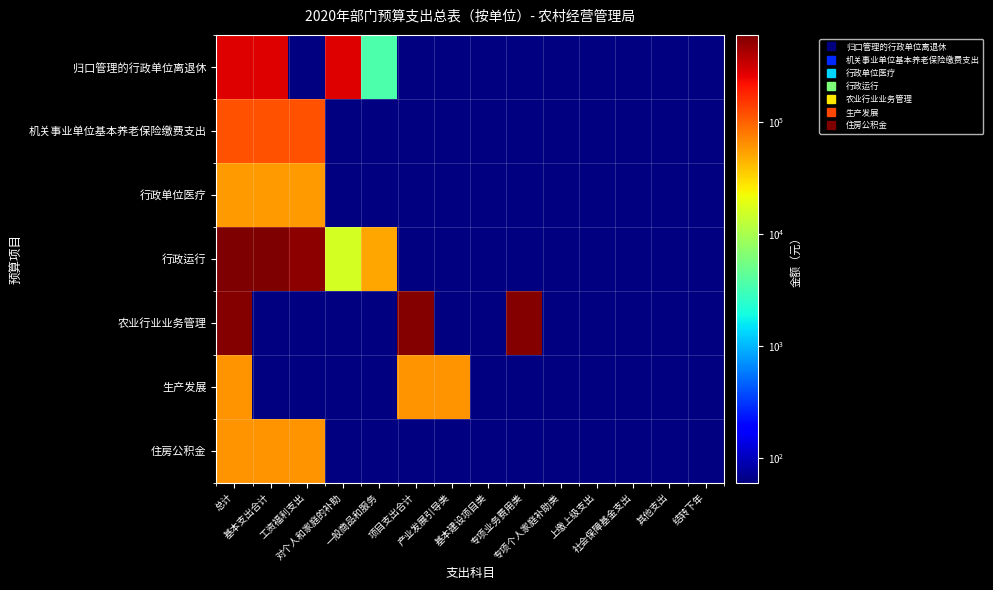

At how many categories does at least one series exceed 63380?

6